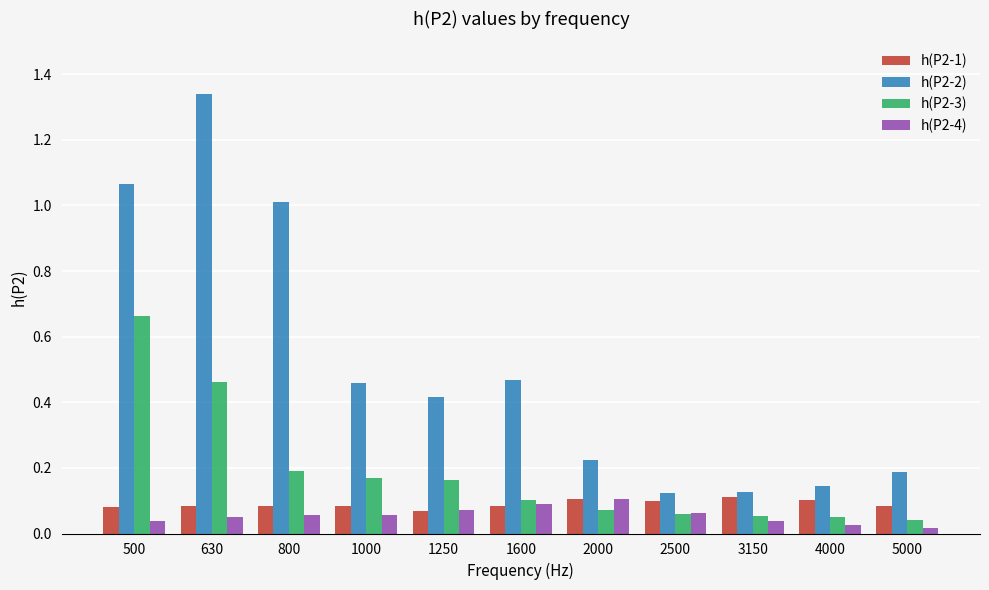

The h(P2-3) series shows 0.1 at 4000. True or false?

True